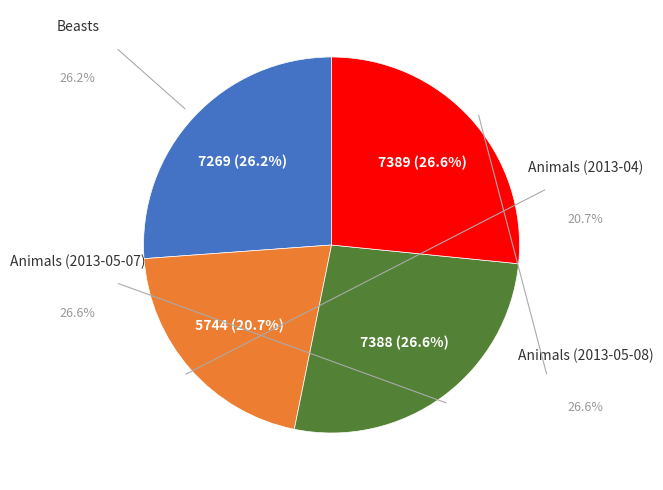

Is there any slice that represents more than half of the pie?

No